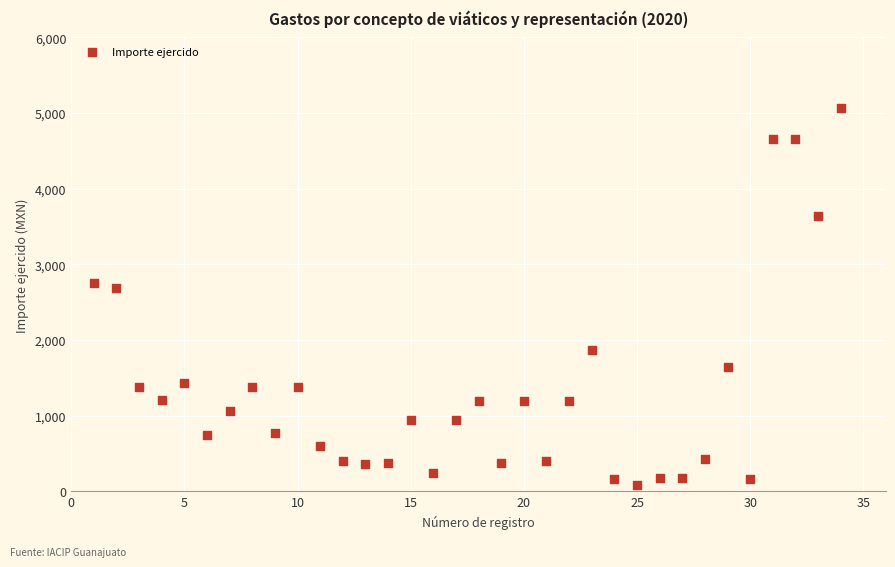

What is the range of Y values (max minus min)?

4980.7